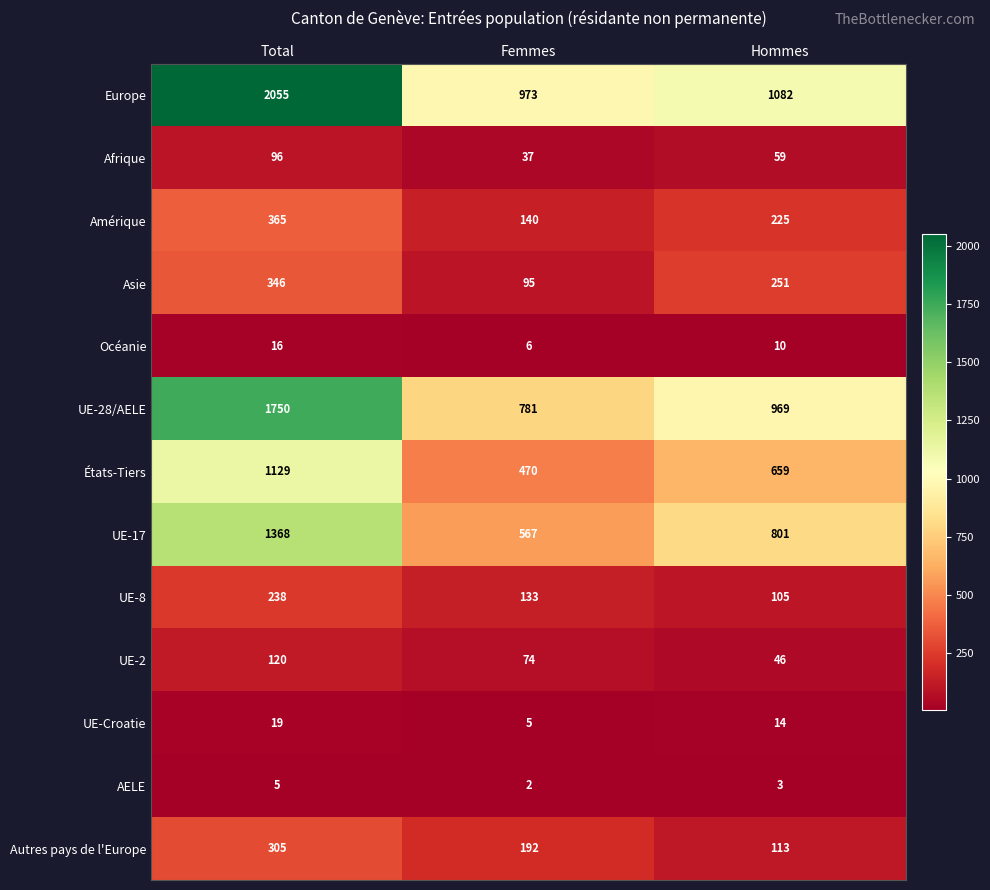

At which category is the sum across all series the highest?

Total